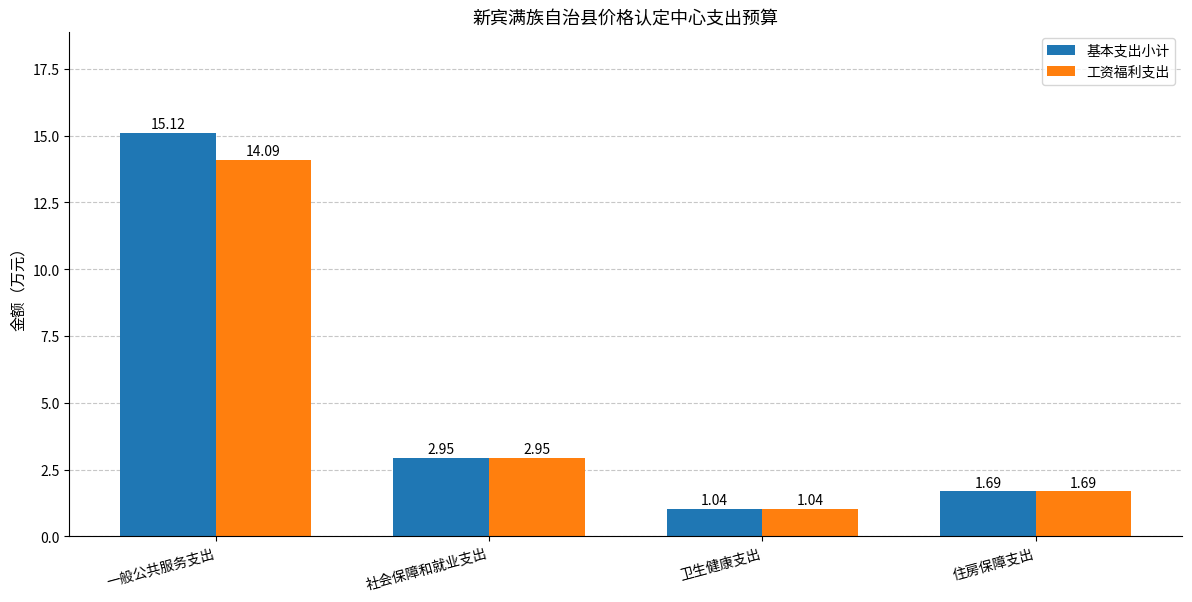

What is the sum of all 工资福利支出 values?

19.8